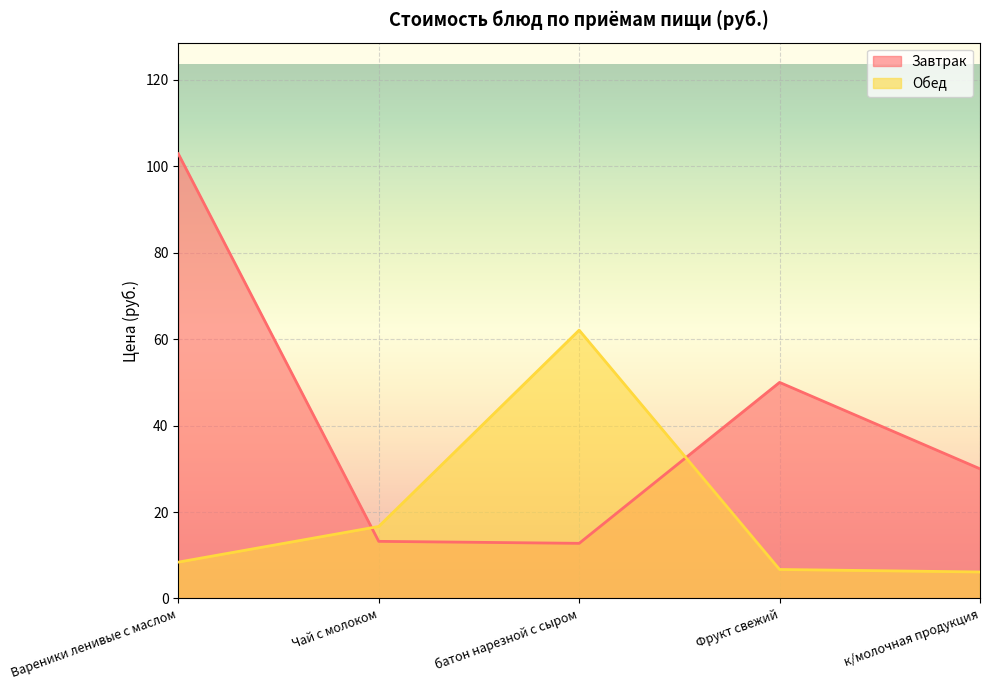

What is the label of the 3rd point from the right?

батон нарезной с сыром